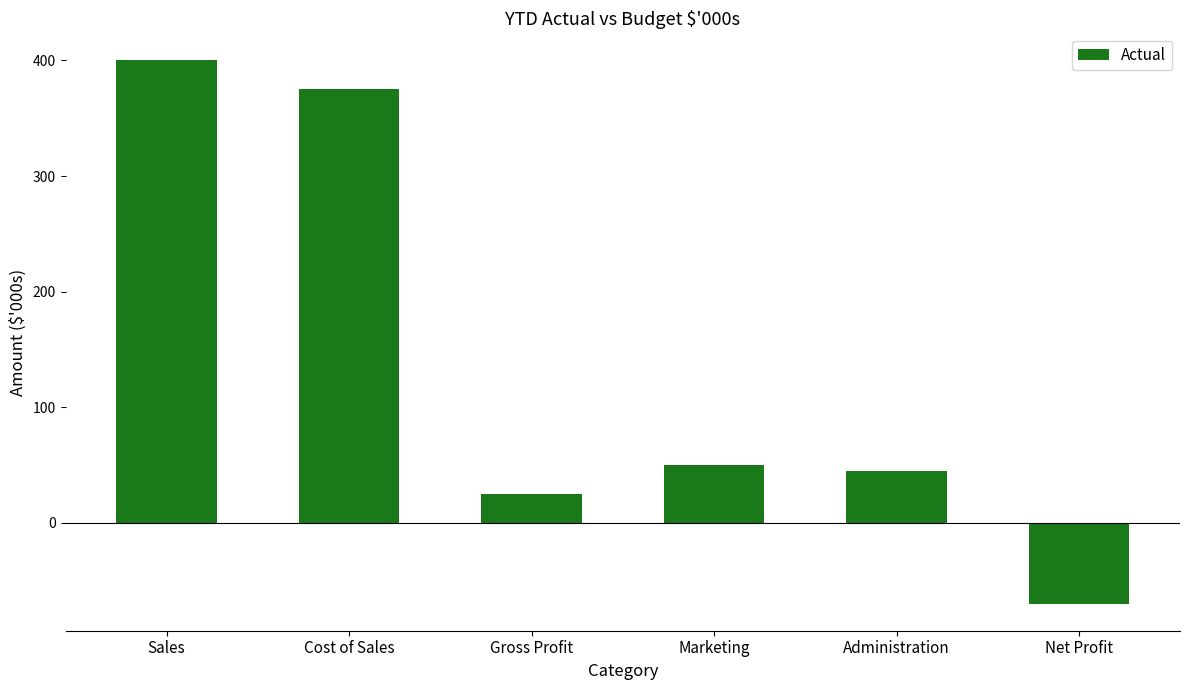

What is the greatest value displayed?

400